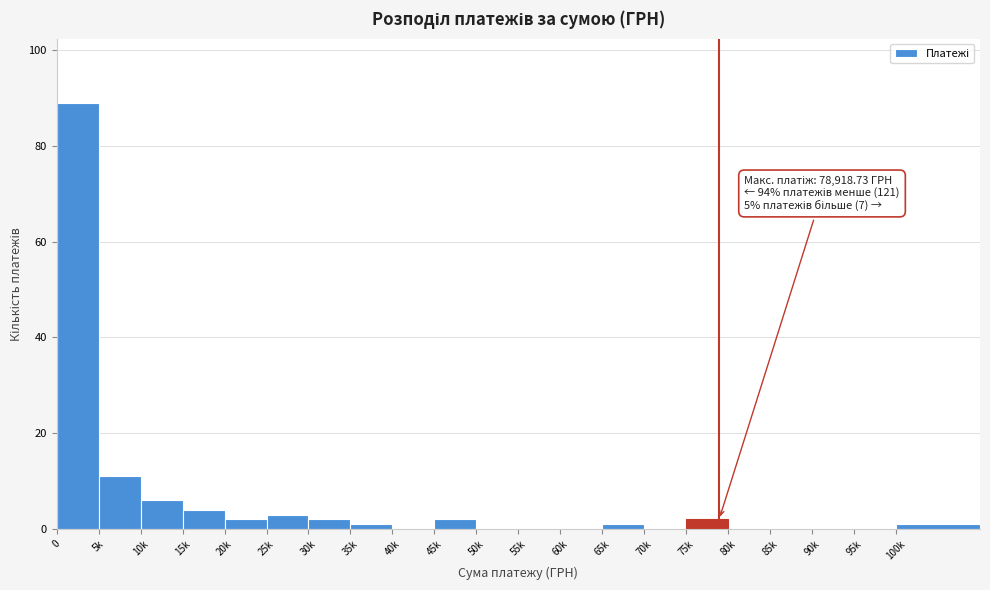

Reading left to right, what are all the values shown in this chart?

0=89	5k=11	10k=6	15k=4	20k=2	25k=3	30k=2	35k=1	40k=0	45k=2	50k=0	55k=0	60k=0	65k=1	70k=0	75k=2	80k=0	85k=0	90k=0	95k=0	100k=1